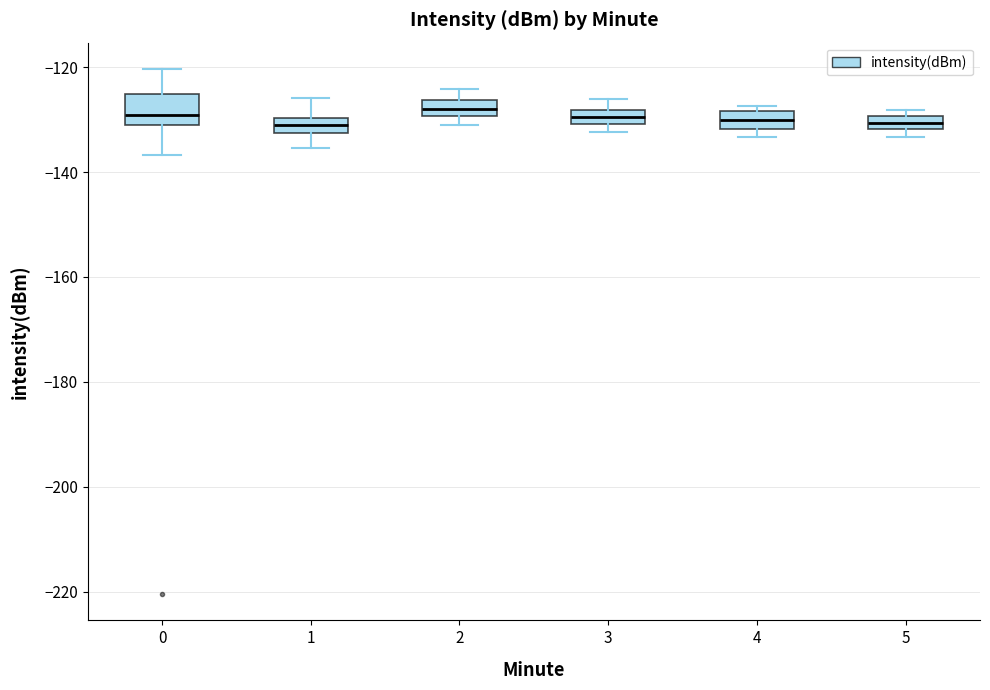

Where does the upper whisker of the box at x = 2 end on the y-axis? The values are not printed on the chart, so give them approximately, as read against the axis.

-124